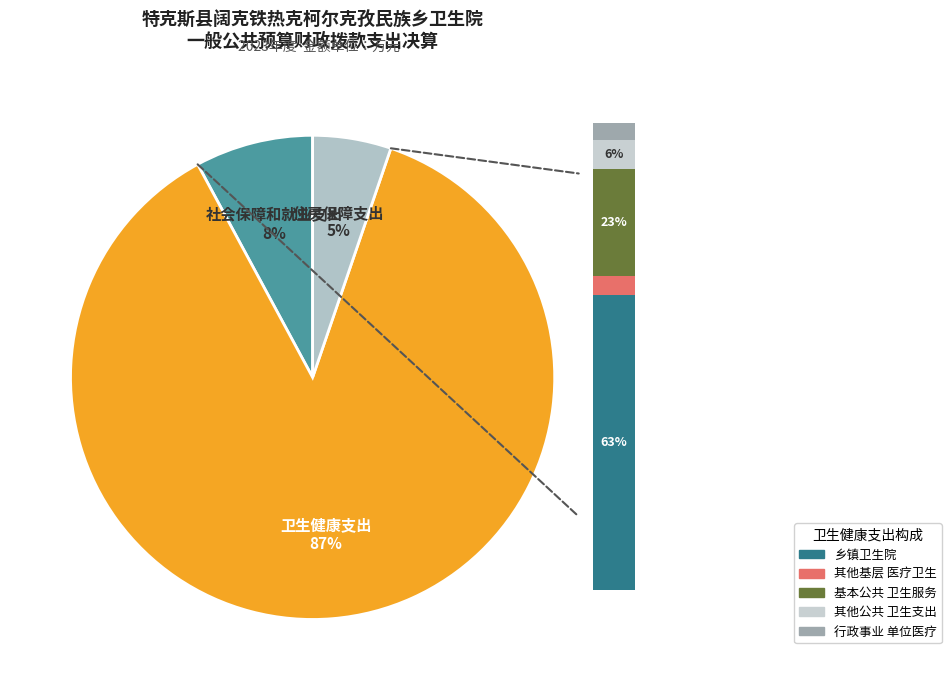

What is the change in value from 社会保障和就业支出 to 卫生健康支出?

+403.9